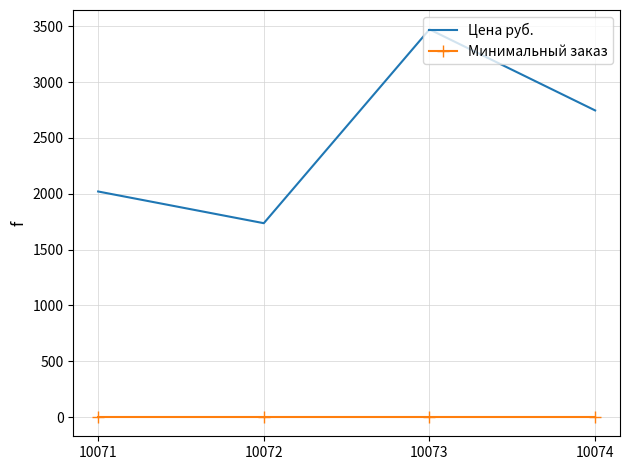

What is the difference between the second highest and second lowest values in the Цена руб. series?

726